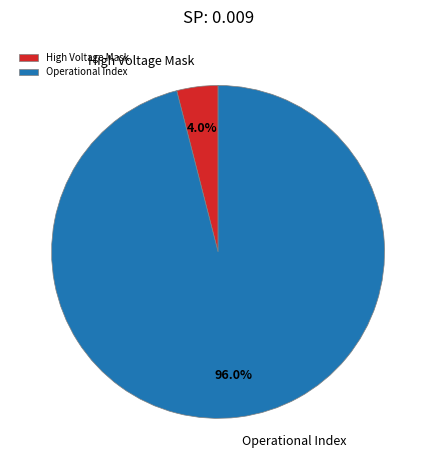

The High Voltage Mask slice represents 4% of the pie. True or false?

True